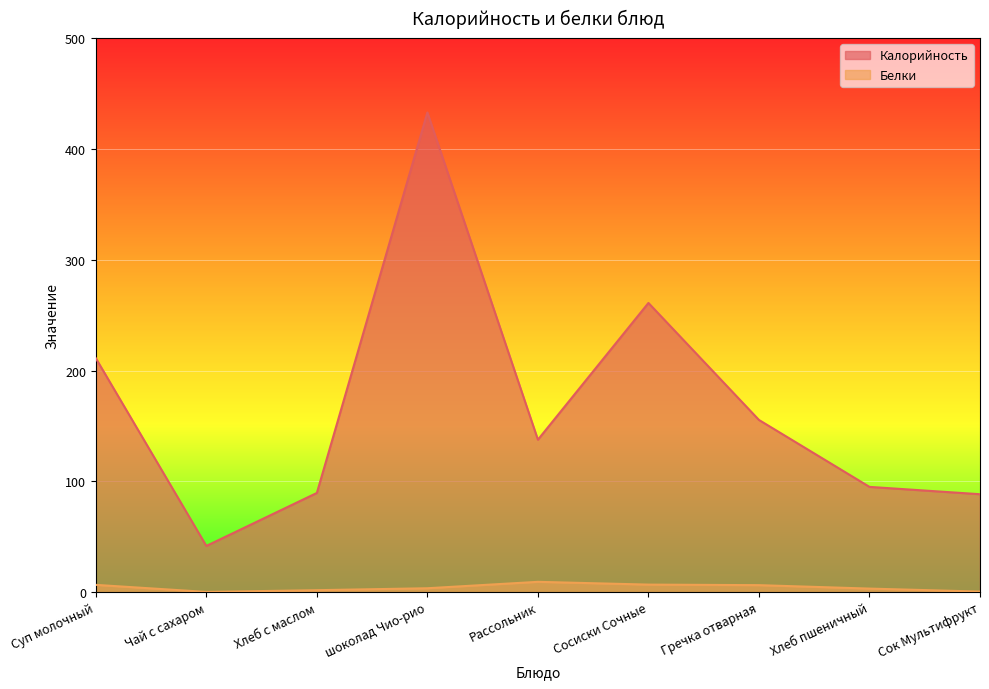

At which category is the sum across all series the highest?

шоколад Чио-рио